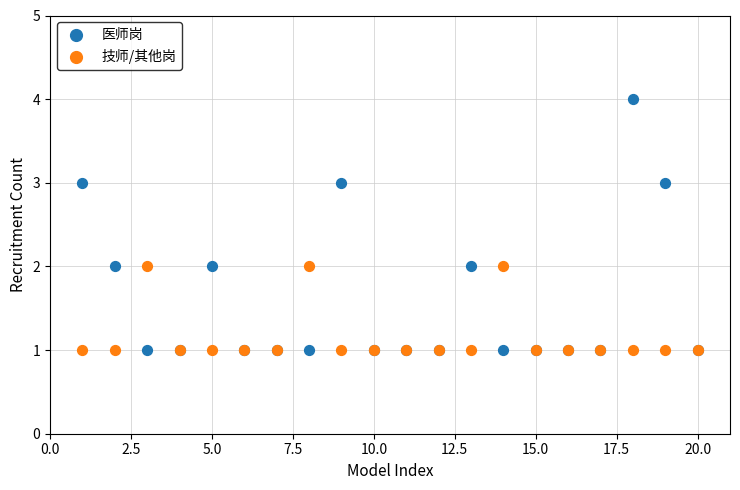

Which series has the widest spread of Y values?

医师岗